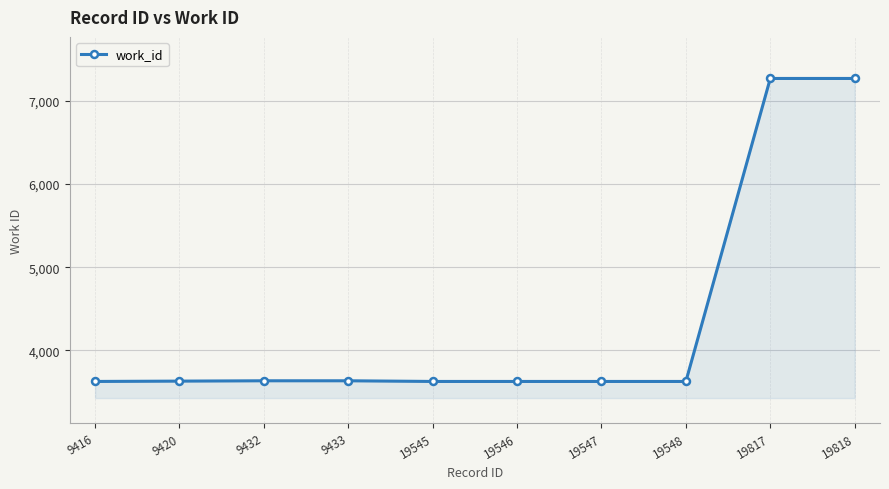

What is the smallest value displayed?

3626